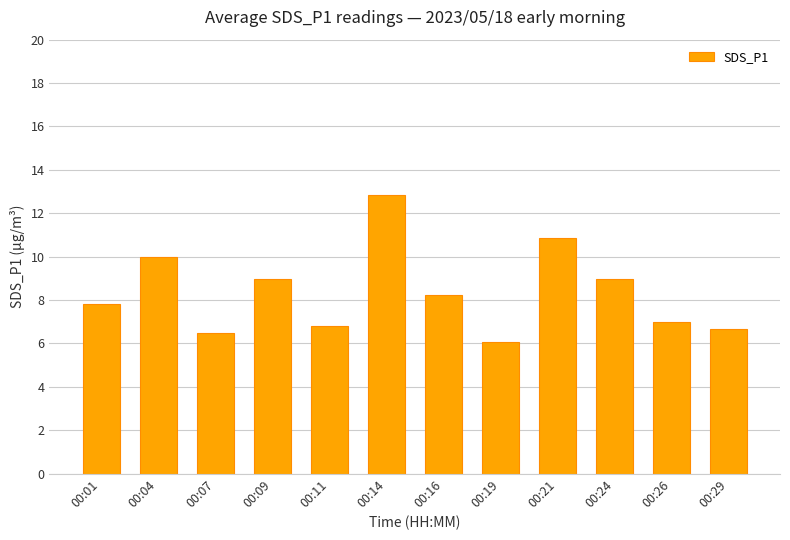

At which category does the chart reach its minimum across all series?

00:19